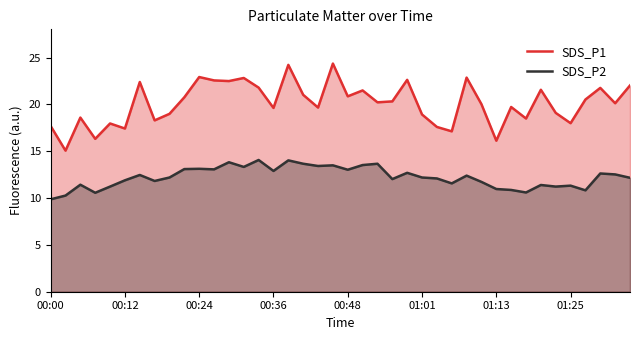

At how many categories does at least one series exceed 14?

40